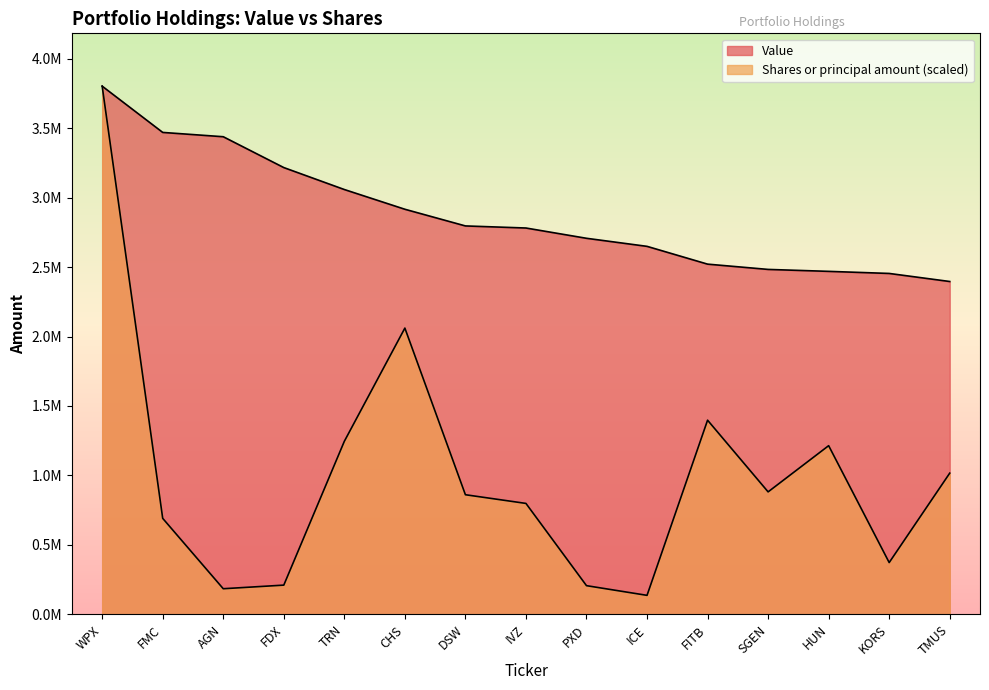

At which category does the chart reach its minimum across all series?

ICE